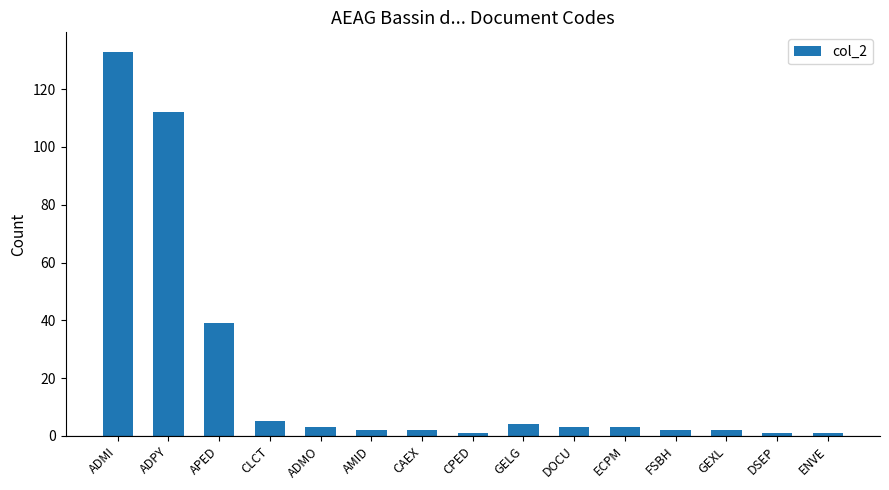

Between FSBH and CLCT, which is larger?

CLCT